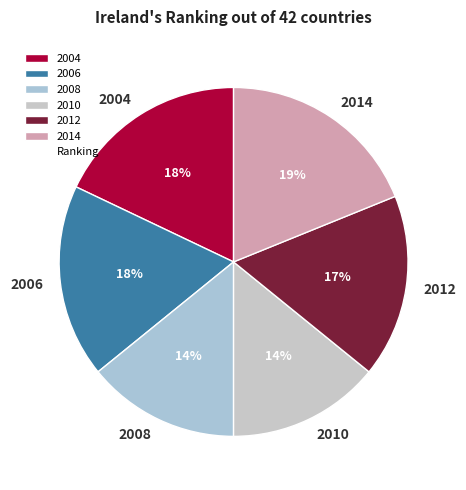

How many slices are in this pie chart?

6